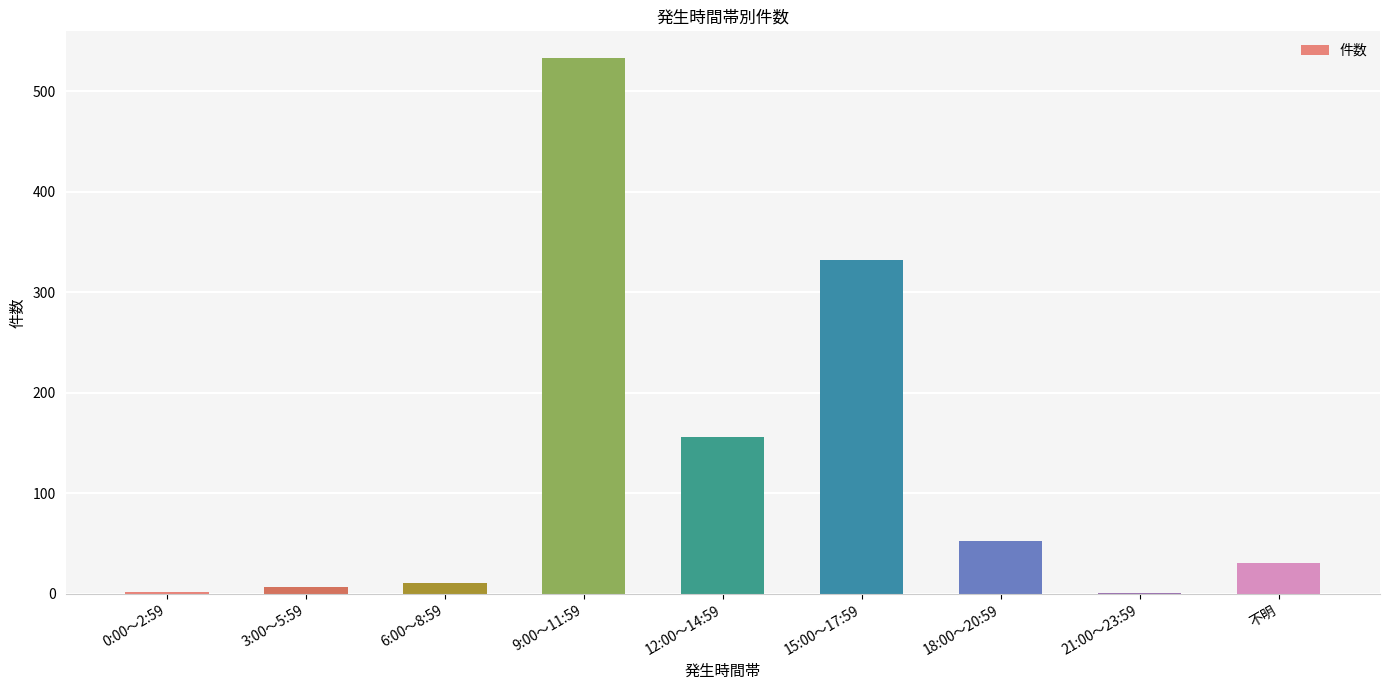

Which category has the highest value across all series?

9:00～11:59